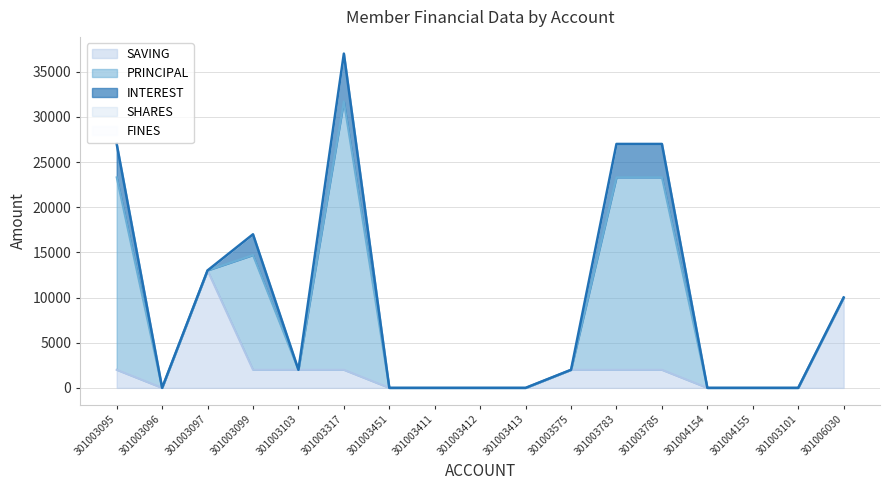

How many series are shown in this chart?

5